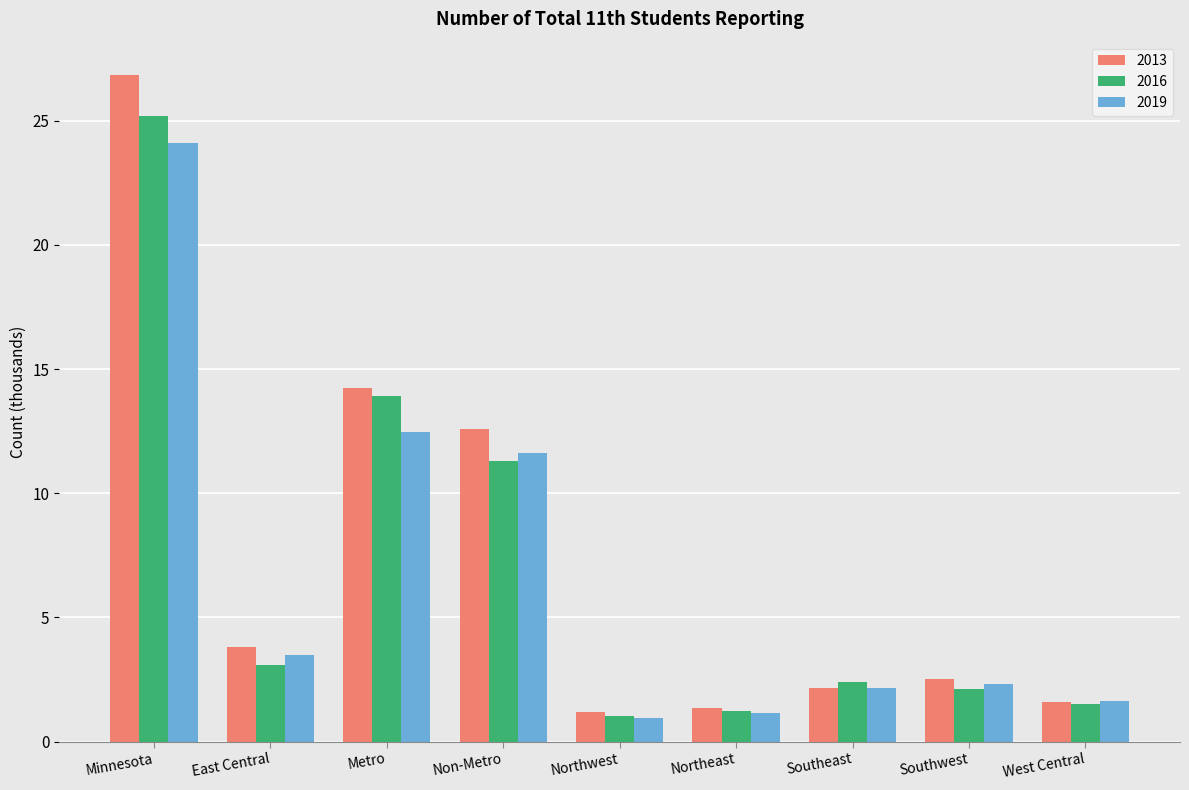

At which category is the sum across all series the highest?

Minnesota